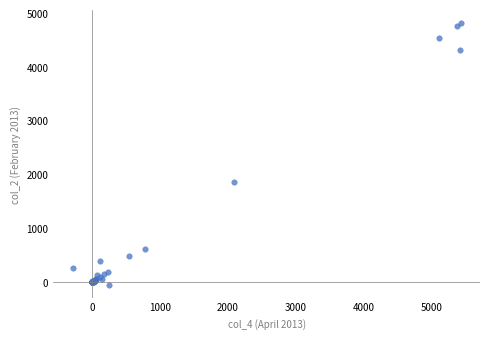

What Y value in the scatter plot is closest to 2379?

1863.9